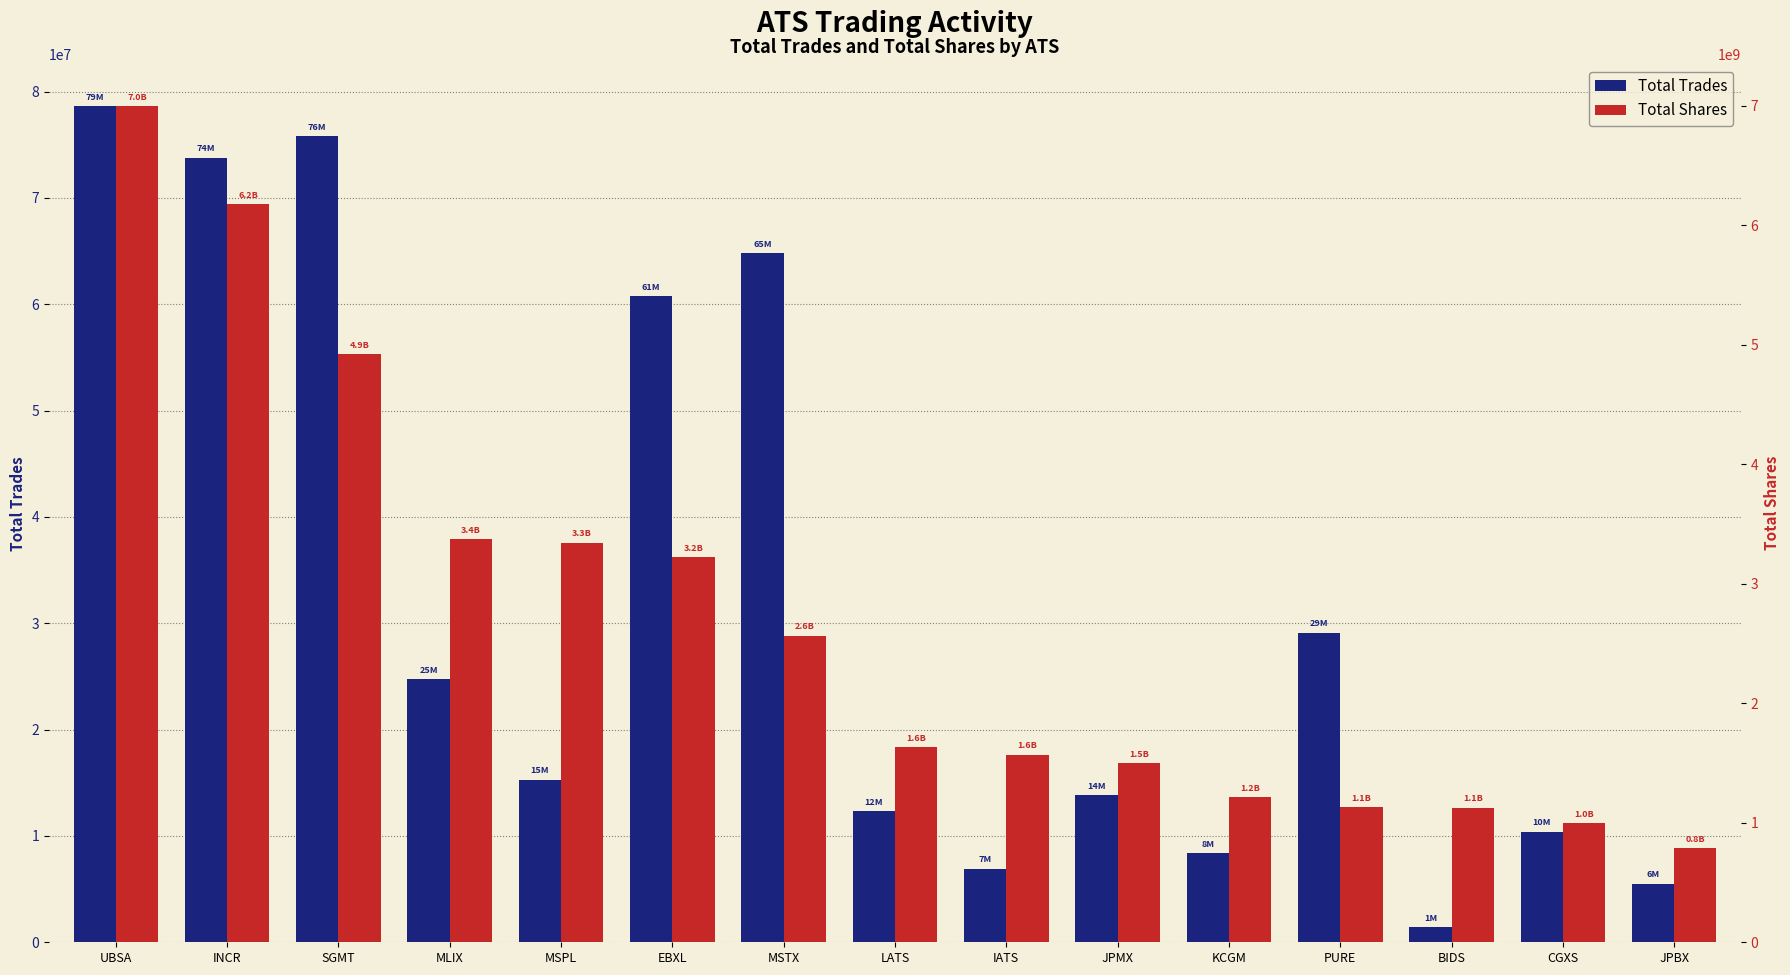

Rank the series by their maximum value, from highest to lowest.

Total Shares, Total Trades